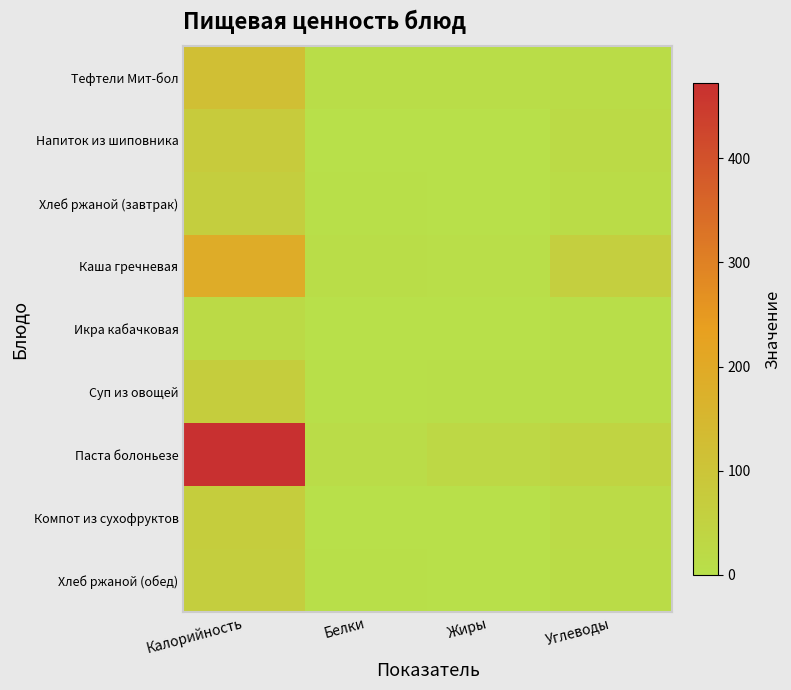

Which label corresponds to the smallest value in the chart?

Белки